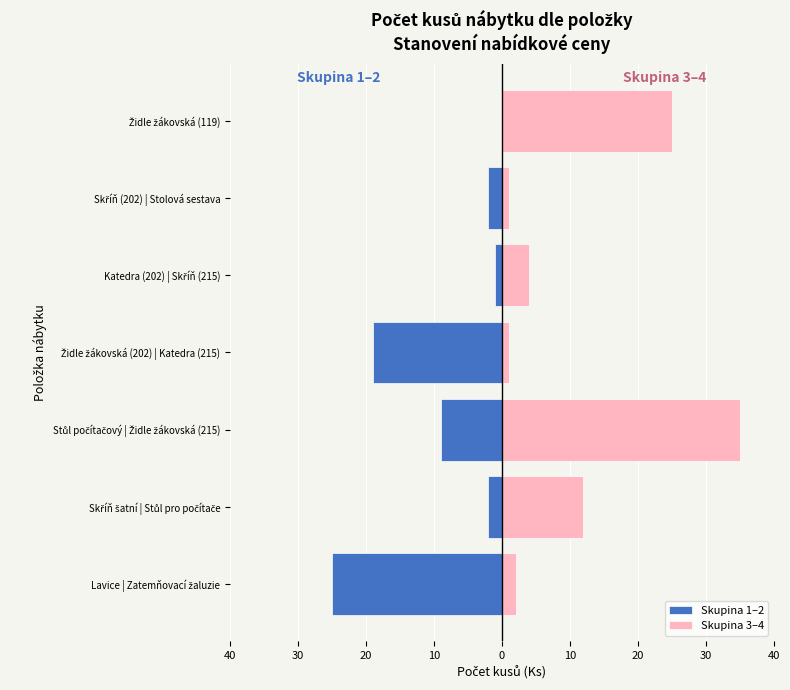

The Skupina 1–2 series shows 0 at Židle žákovská (119). True or false?

True